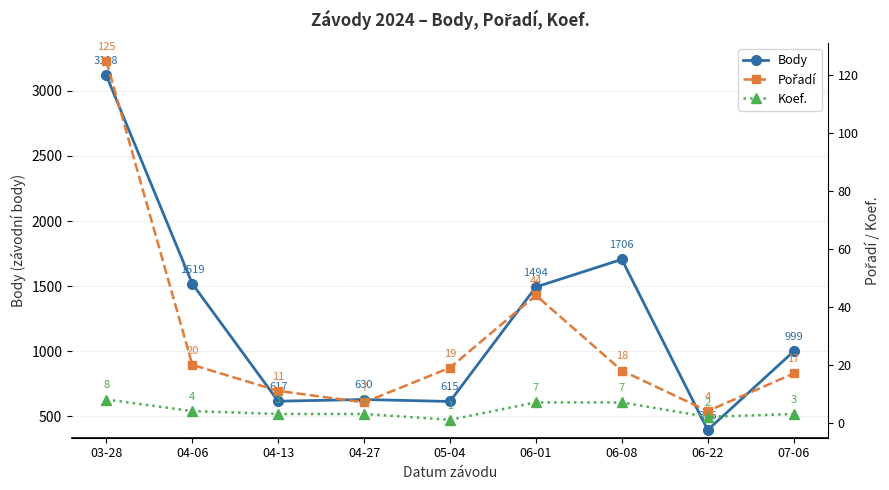

What is the label of the 2nd point from the right?

06-22